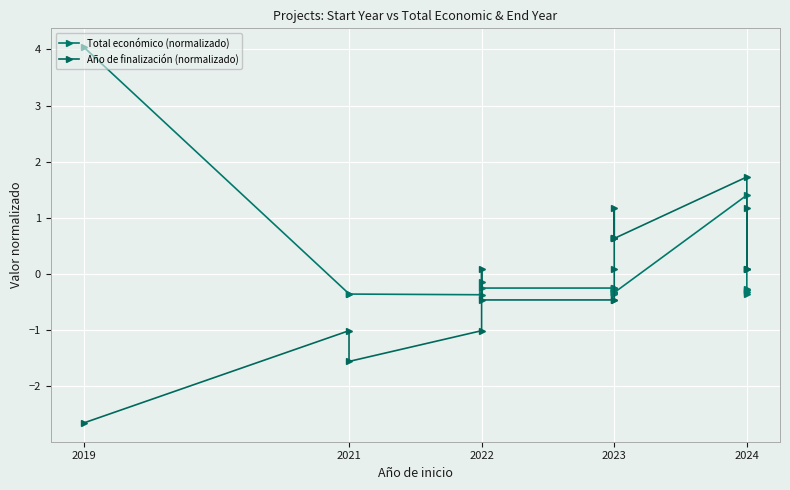

How many interior local valleys does the Total económico (normalizado) series have?

5